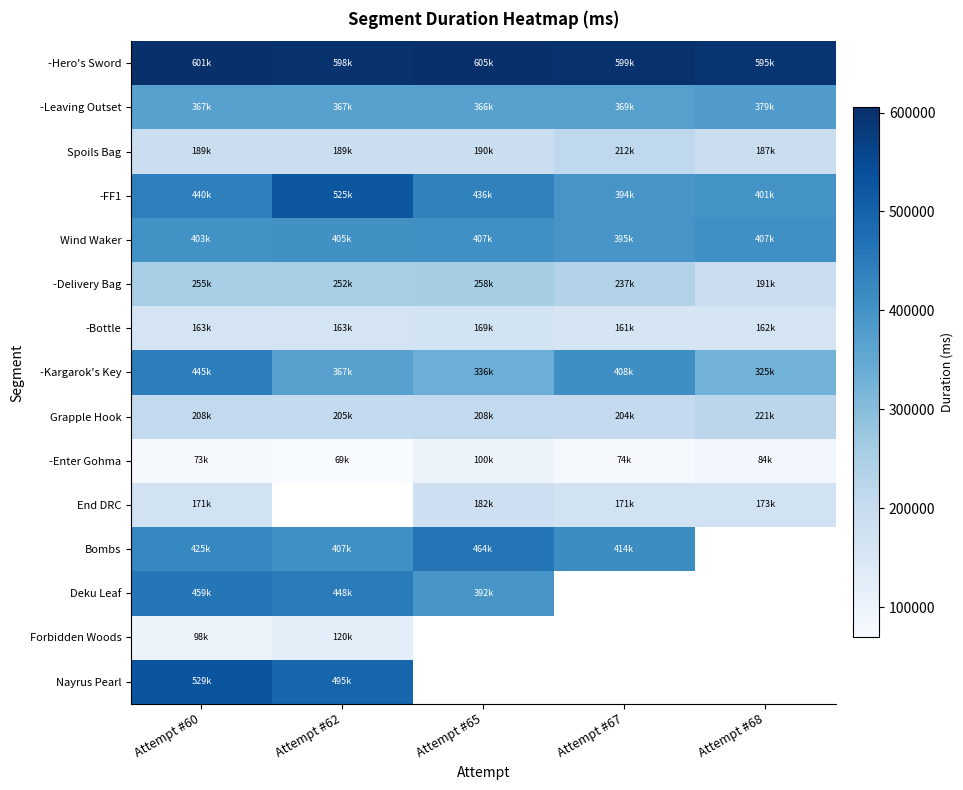

Is the value of -Bottle at Attempt #62 greater than the value of Nayrus Pearl at Attempt #62?

No